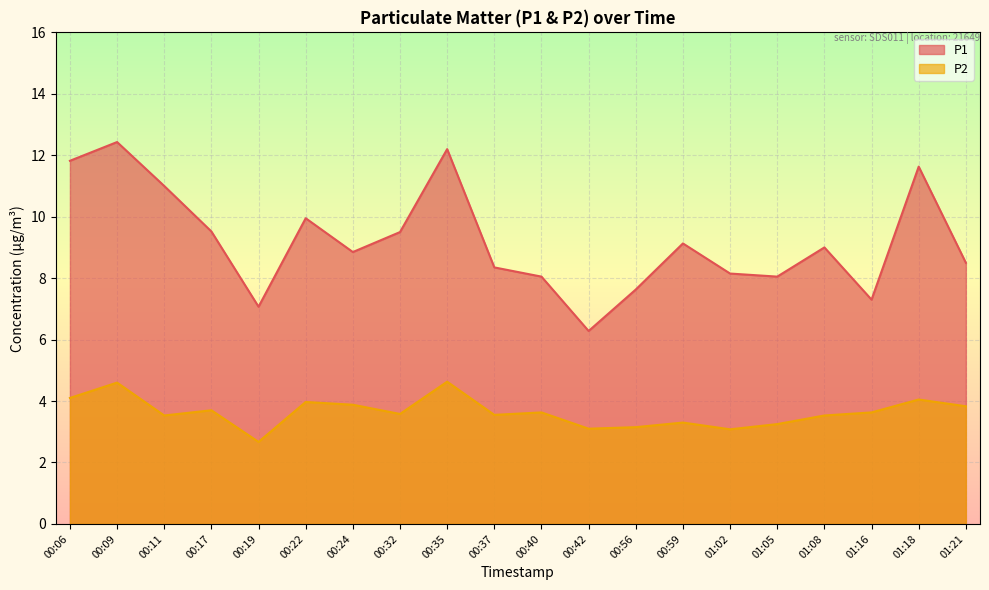

How many lines are shown in the chart?

2